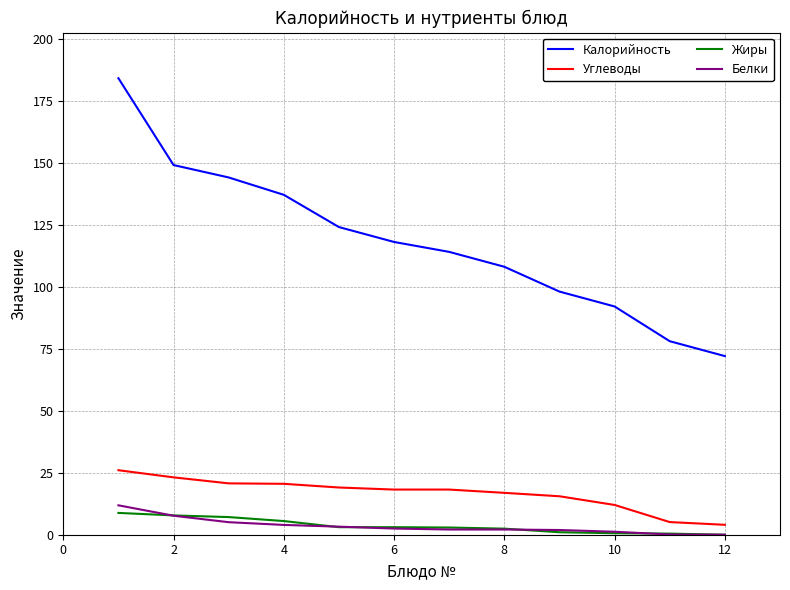

Which series has the largest total across all categories?

Калорийность